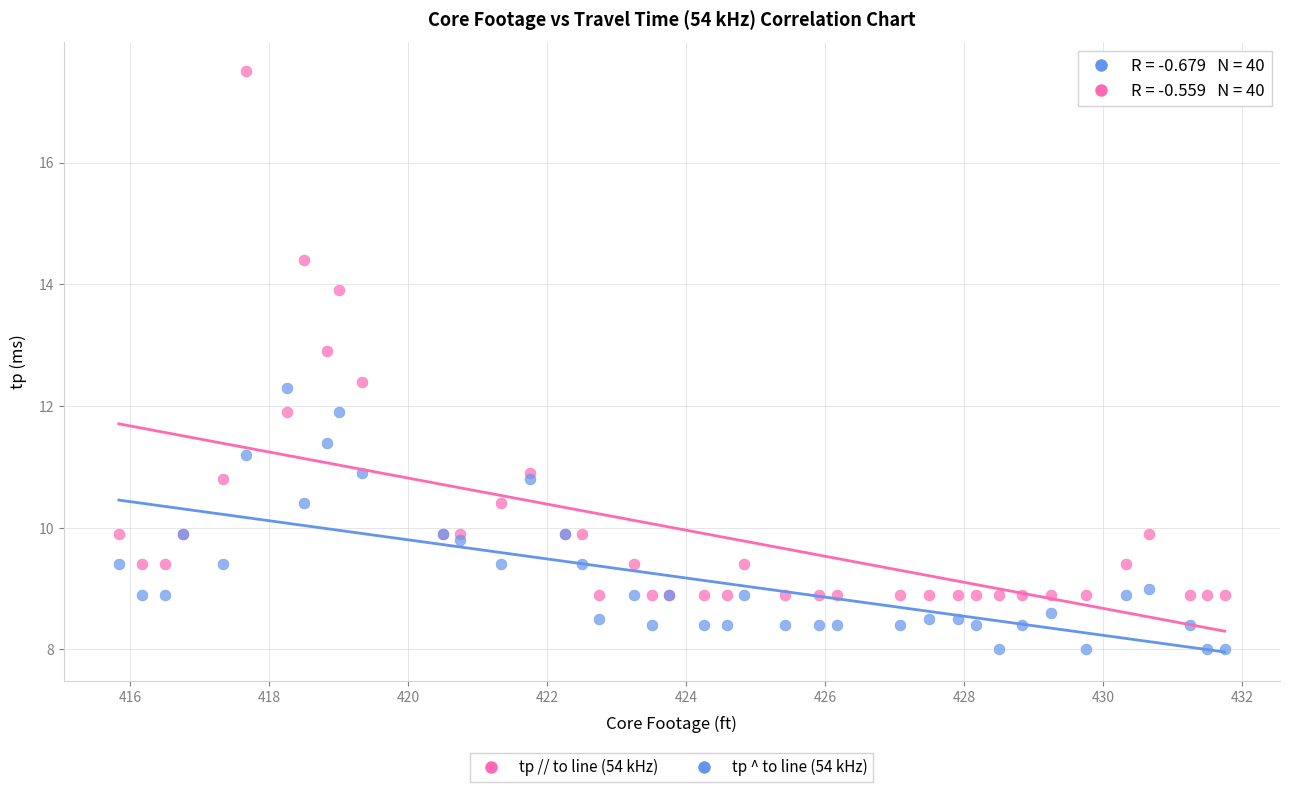

Which series has the widest spread of Y values?

tp // to line (54 kHz)